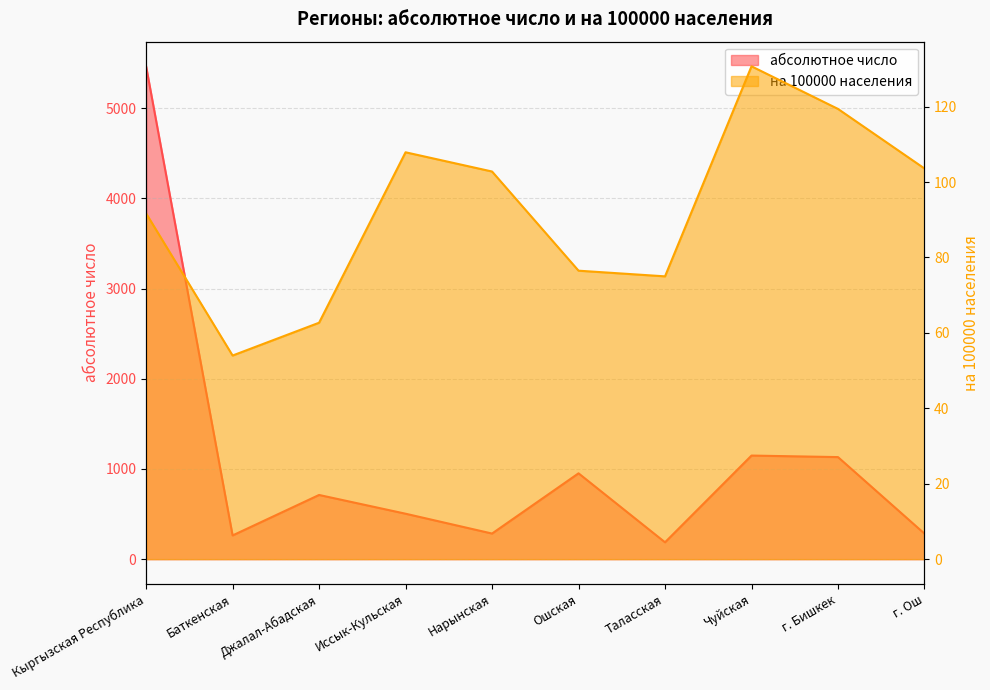

What position from the left is г. Бишкек?

9